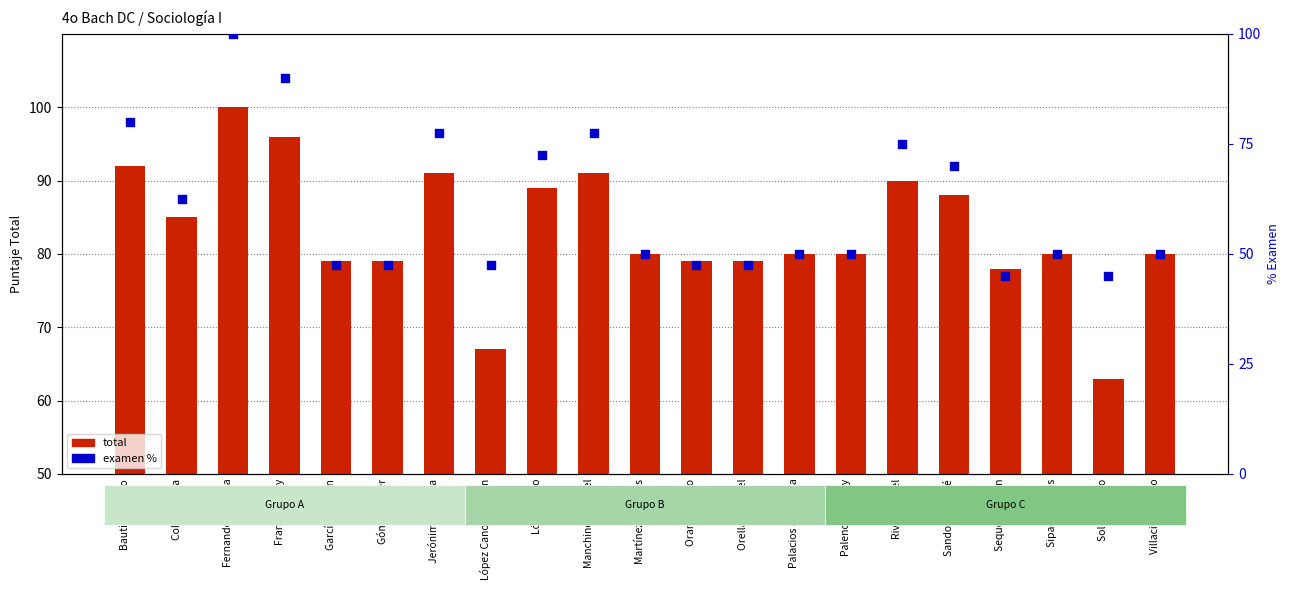

What are all the series names shown in the legend?

total, examen %